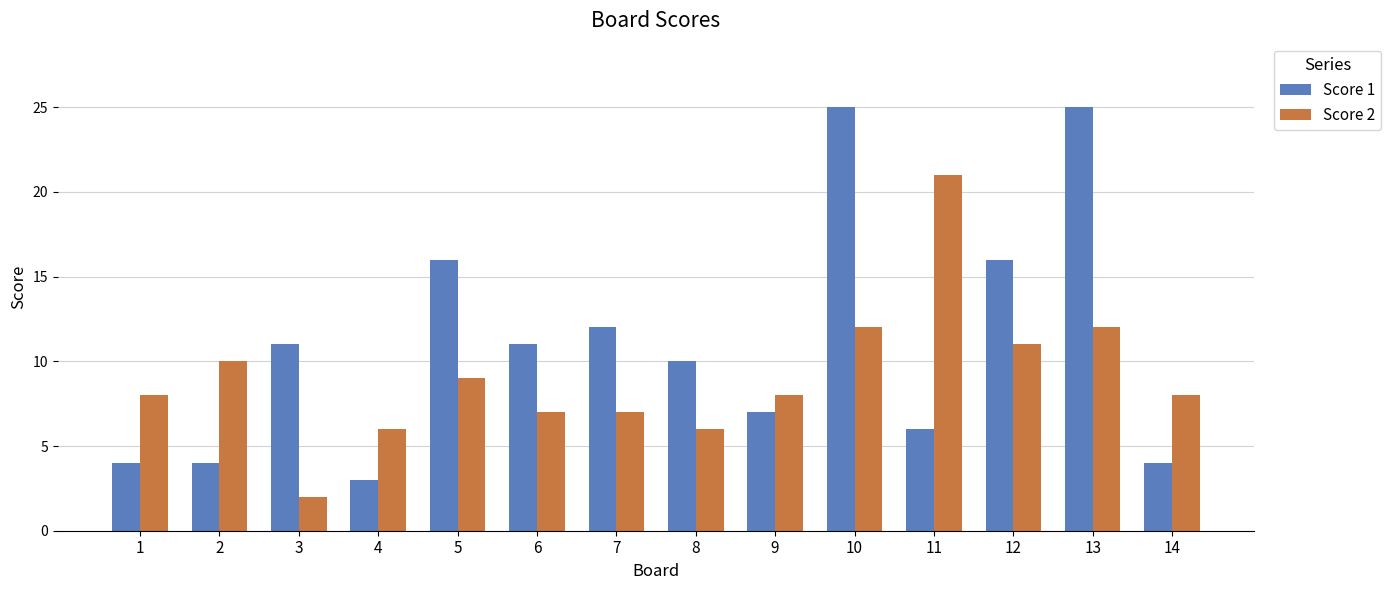

At which label does Score 2 reach its peak?

11